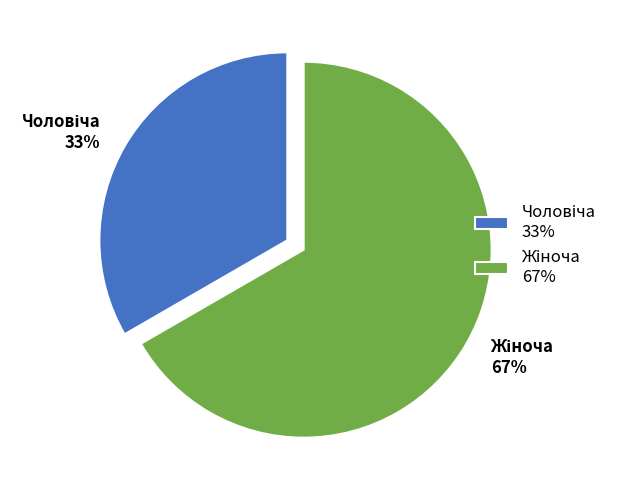

Does any single category account for the majority?

Yes